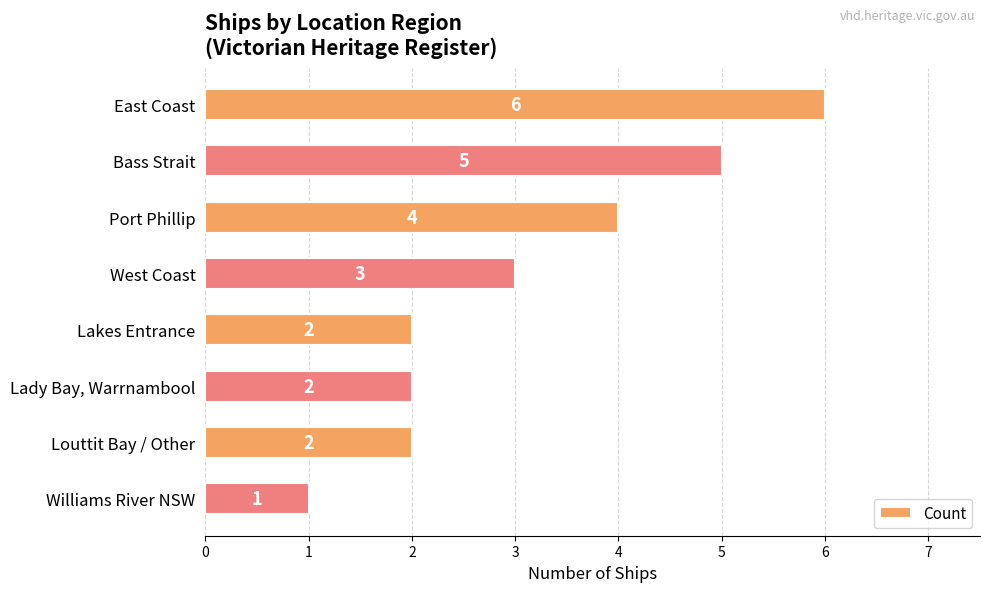

Where is the data nearest to the value 3?

West Coast